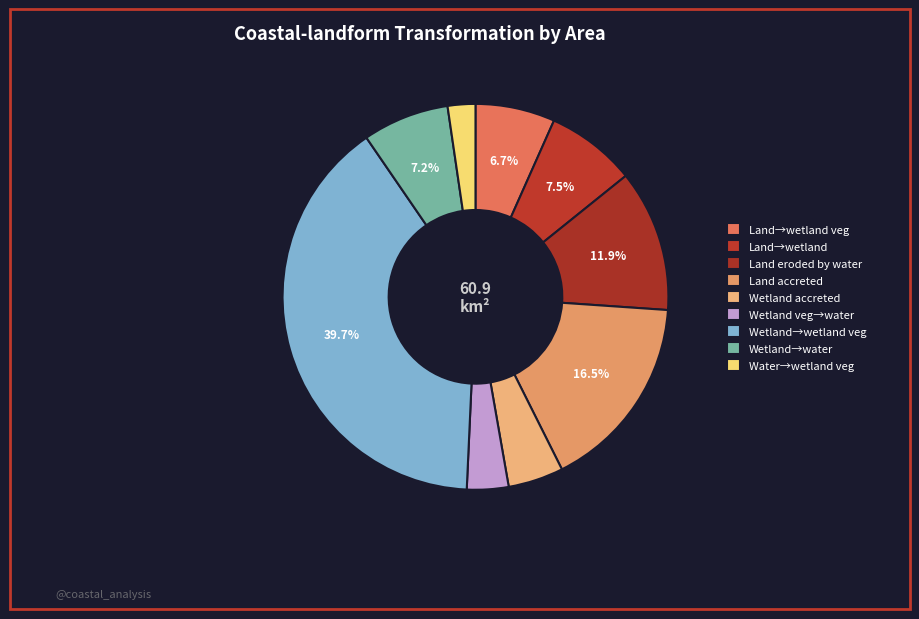

How many segments does this pie chart have?

9